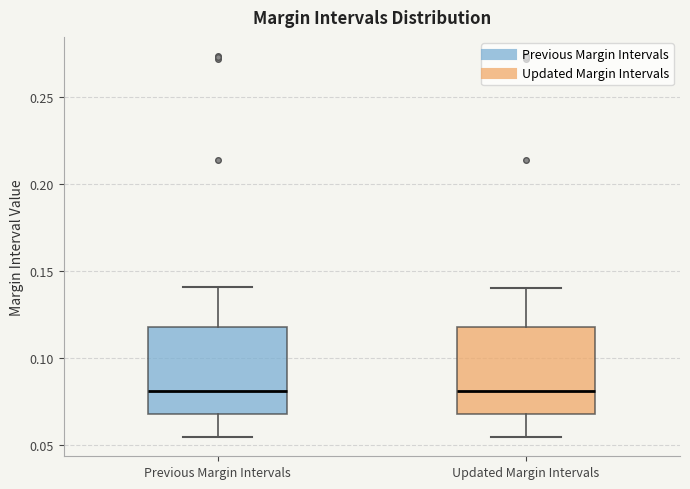

Reading left to right, transcribe this box plot: for each box, give where its median line is, the range the box spans, and where its two whiskers end, as read against the y-axis. The values are not printed on the chart, so give them approximately, as read against the axis.

Previous Margin Intervals: median 0.080, box 0.070 to 0.120, whiskers 0.055 to 0.140
Updated Margin Intervals: median 0.080, box 0.070 to 0.120, whiskers 0.055 to 0.140